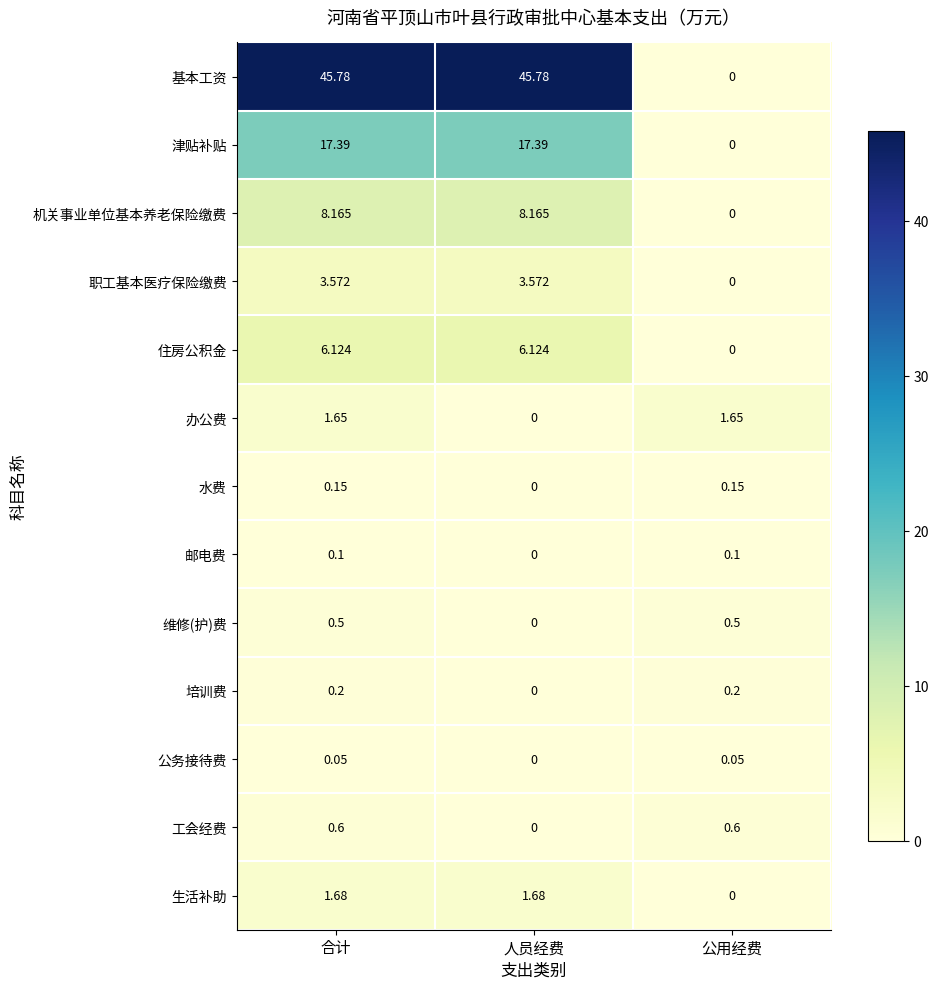

At which label is 邮电费 closest to 0?

人员经费